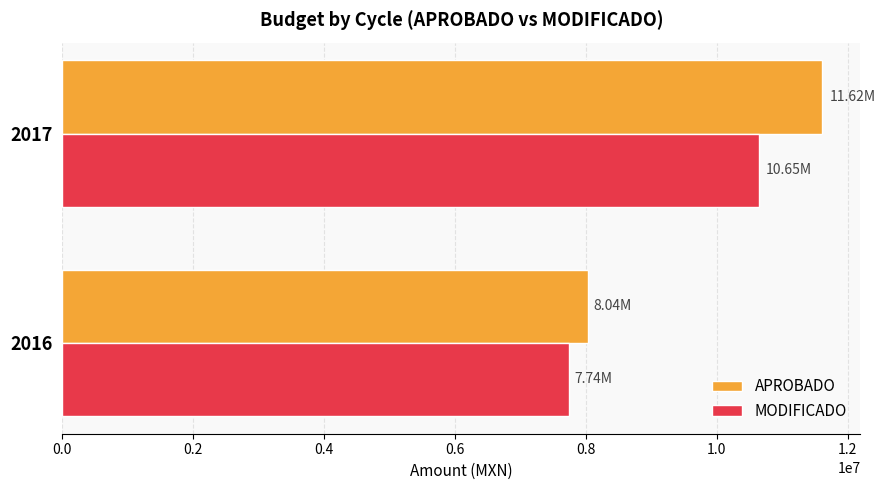

What is the sum of all APROBADO values?

19653359.5